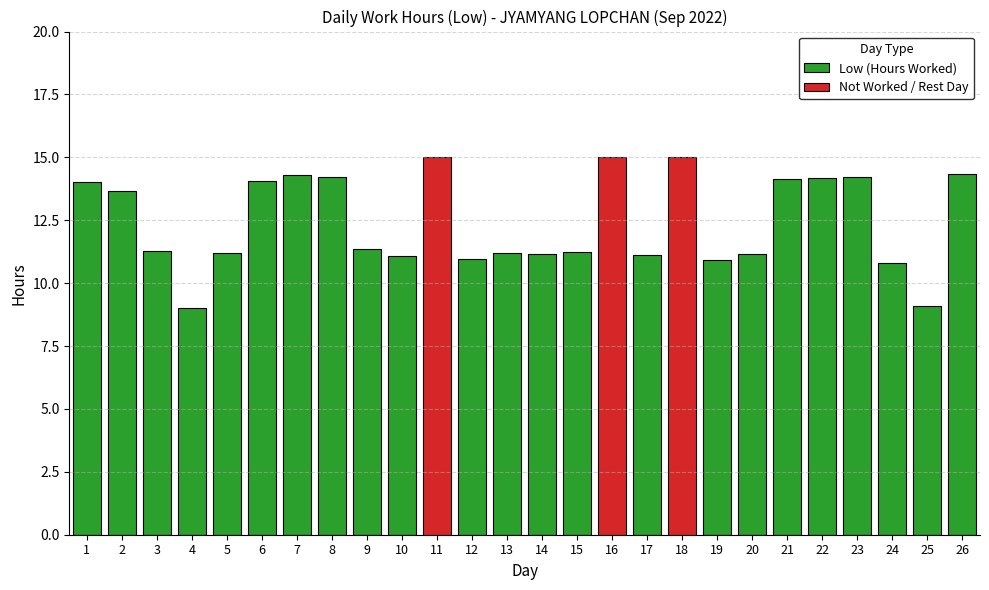

The value of Low (Hours Worked) at 10 is 4.5. True or false?

False